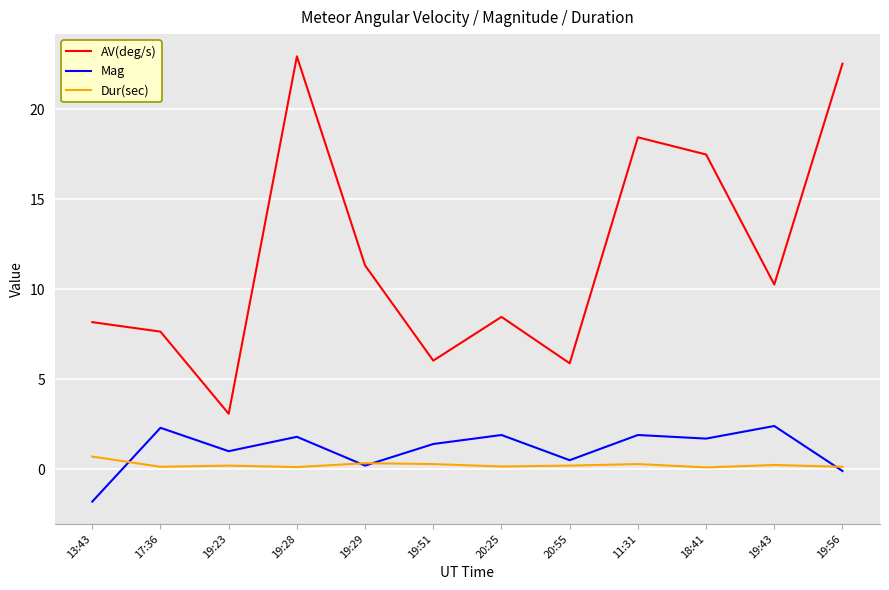

Which series changed the most between 20:25 and 11:31?

AV(deg/s)